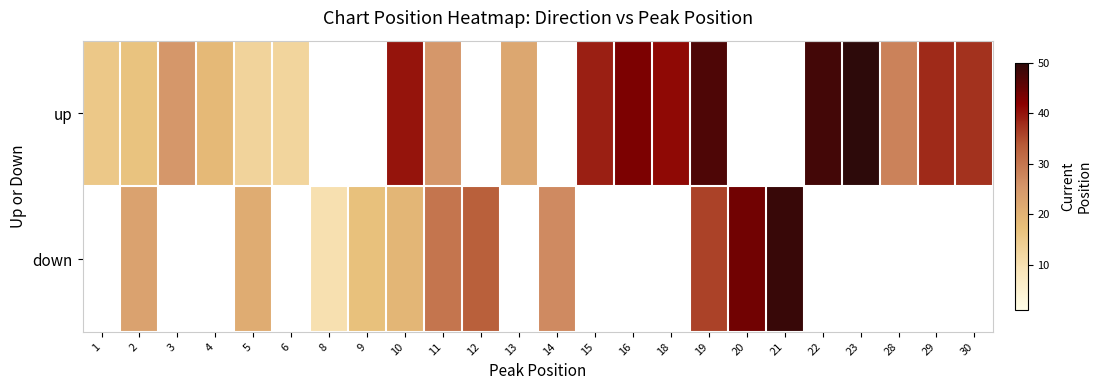

What is the difference between the up values at 3 and 4?

6.5